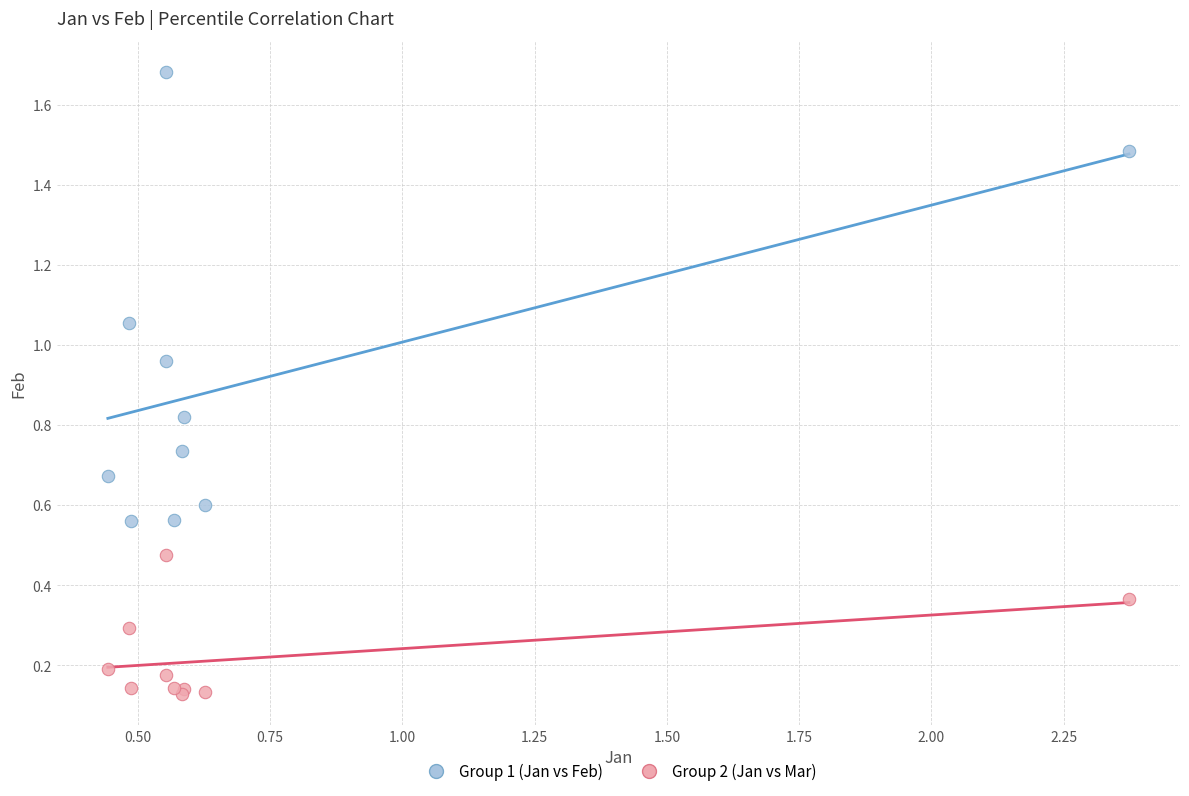

Which series contains the lowest Y value?

Group 2 (Jan vs Mar)